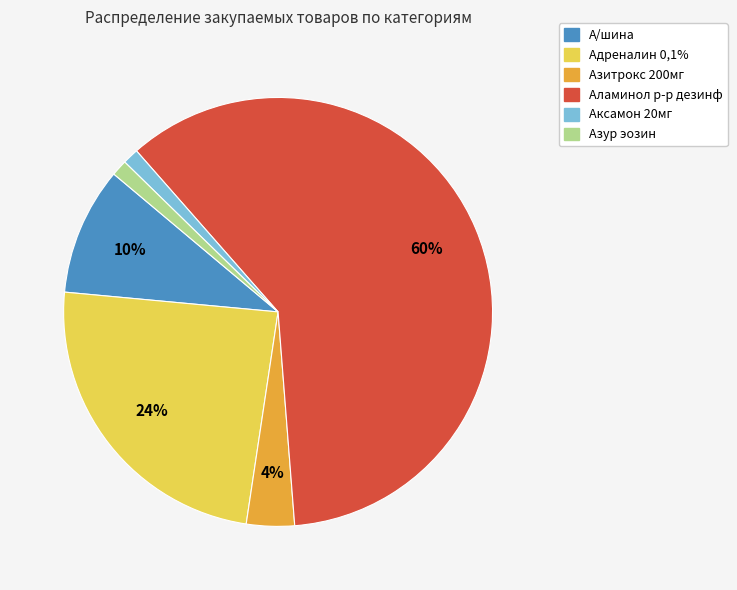

To the nearest percent, what is the difference between the largest and smallest slice percentages?

59%